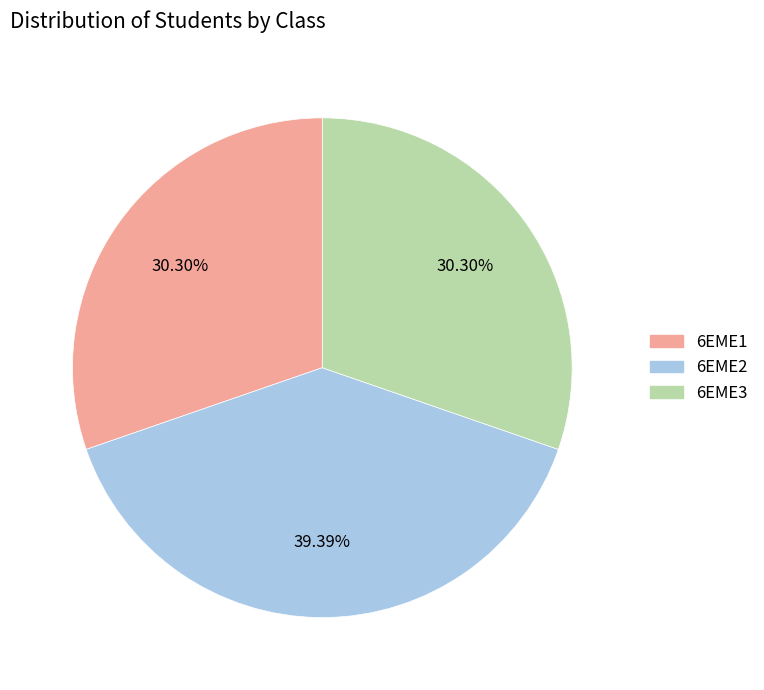

How many slices are in this pie chart?

3